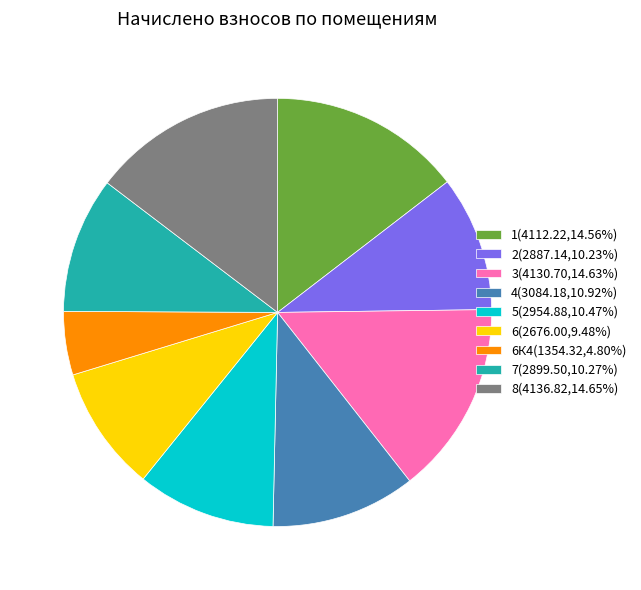

Is there any slice that represents more than half of the pie?

No